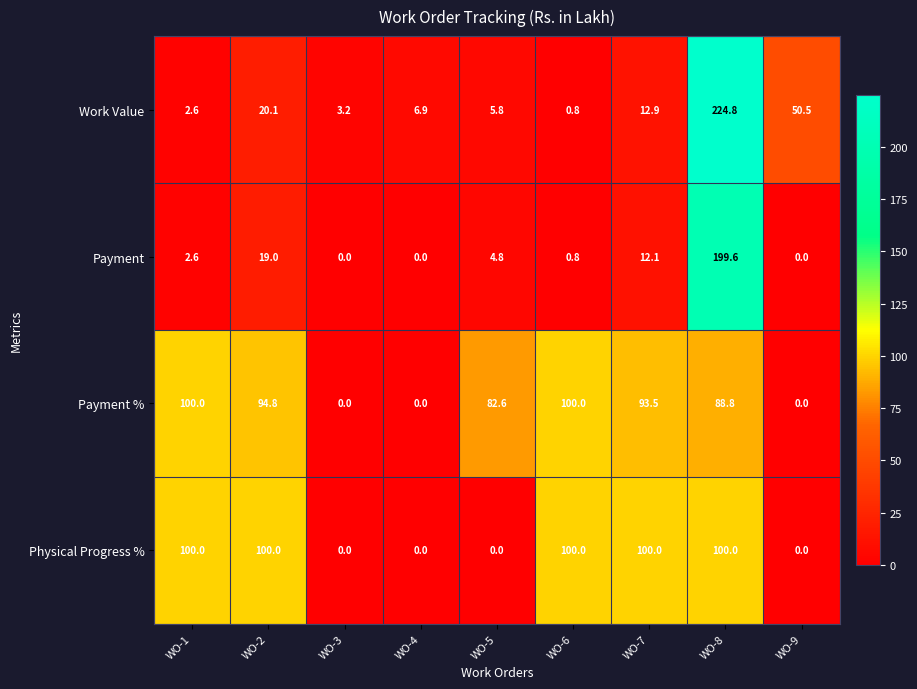

What is the difference between the Payment values at WO-6 and WO-5?

4.0